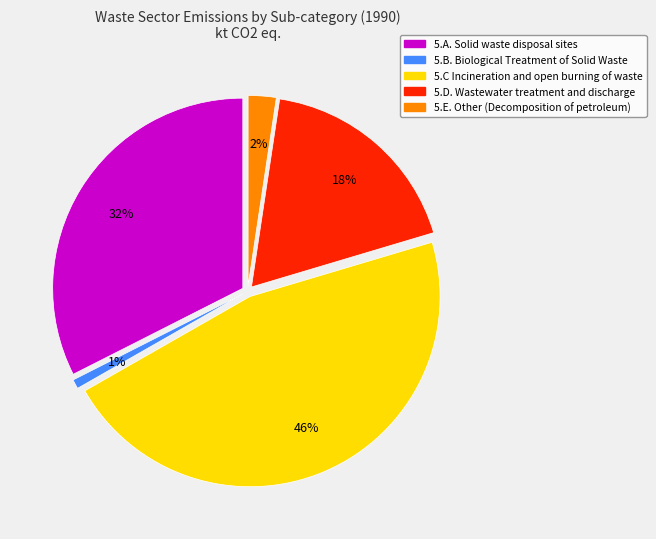

To the nearest percent, what is the average slice percentage?

20%